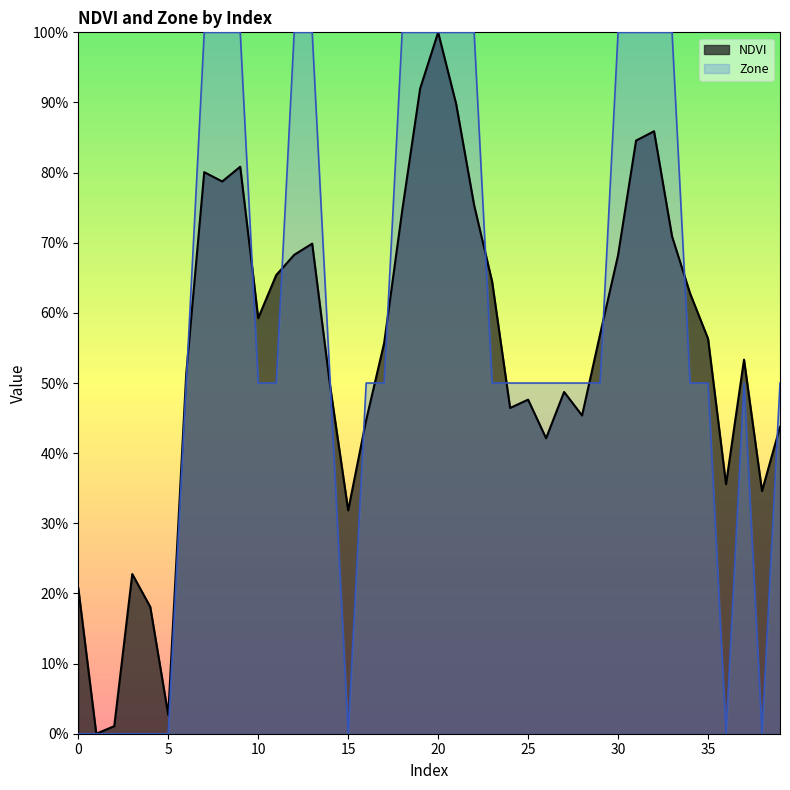

Rank the series at 34 from lowest to highest value.

Zone, NDVI